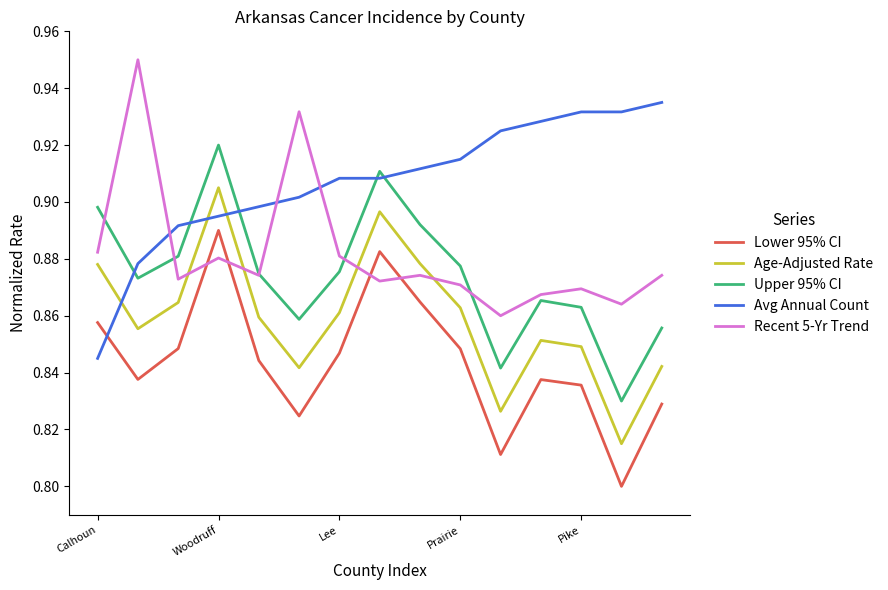

Which series ends up on top after the final intersection of Age-Adjusted Rate and Avg Annual Count?

Avg Annual Count